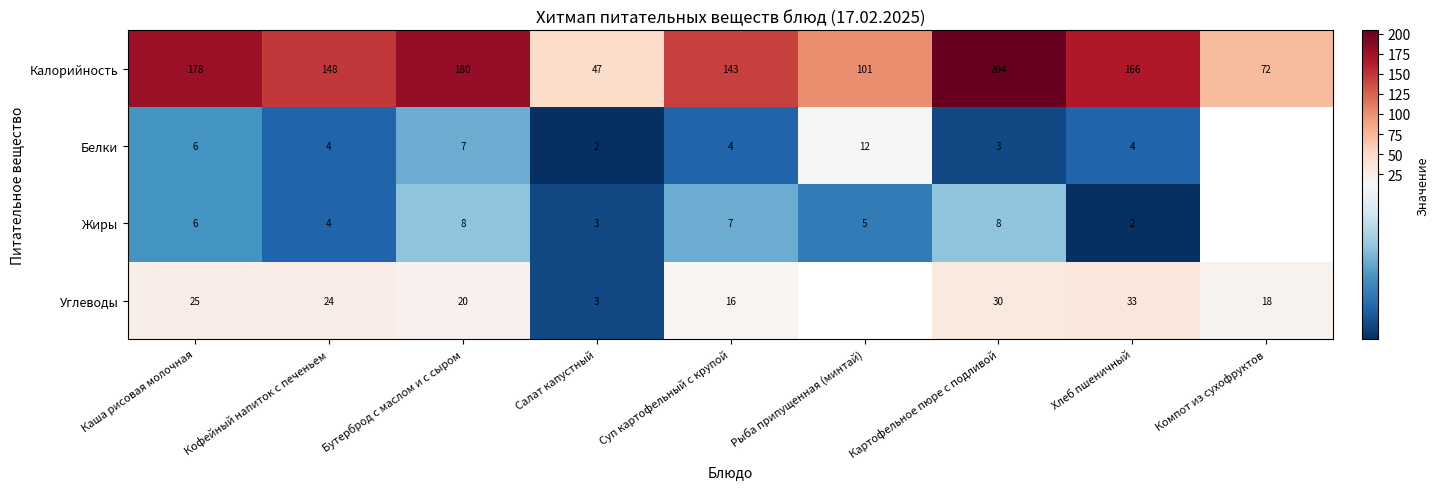

Between Кофейный напиток с печеньем and Бутерброд с маслом и с сыром, which series saw the biggest shift?

Калорийность